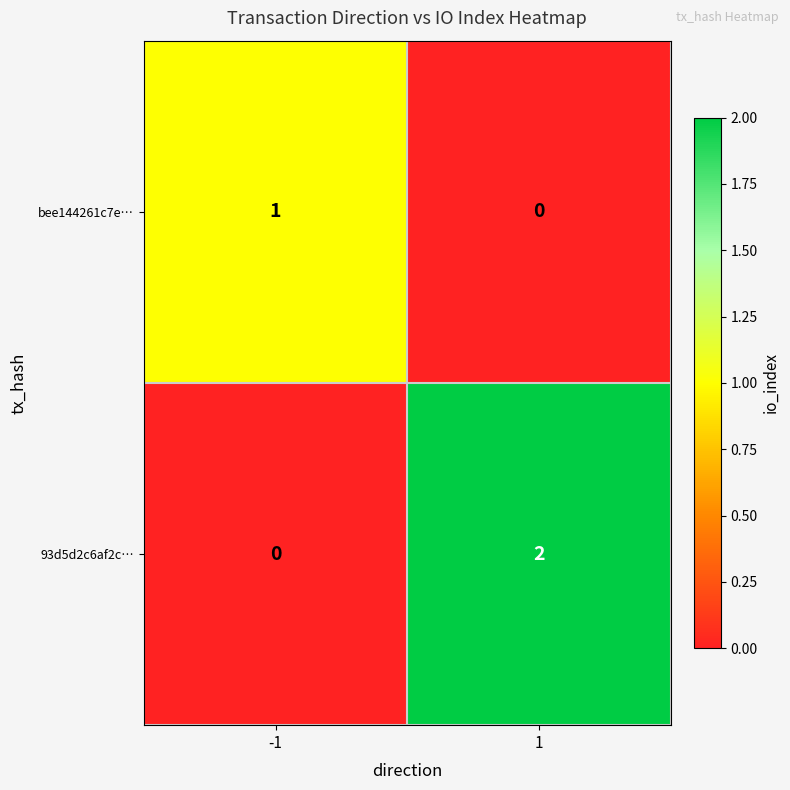

Rank the series by their maximum value, from lowest to highest.

bee144261c7e…, 93d5d2c6af2c…